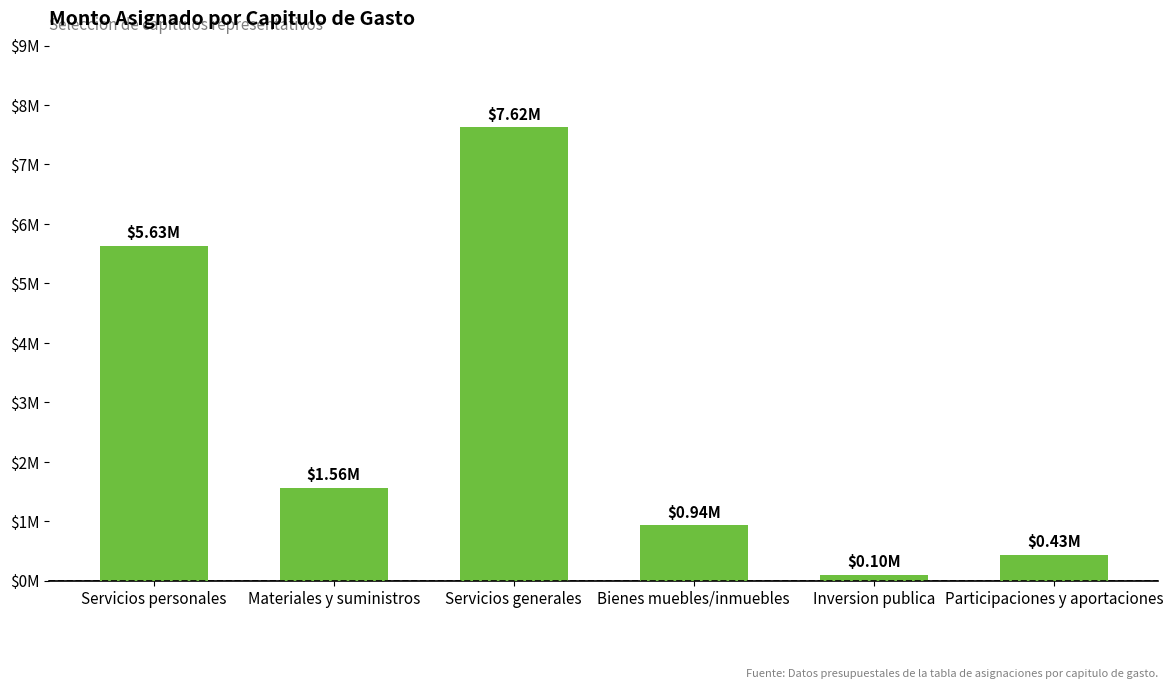

Reading left to right, extract all data points from this chart.

Servicios personales=5632326.1	Materiales y suministros=1563861.6	Servicios generales=7624522.4	Bienes muebles/inmuebles=936159.7	Inversion publica=97824.9	Participaciones y aportaciones=434557.4